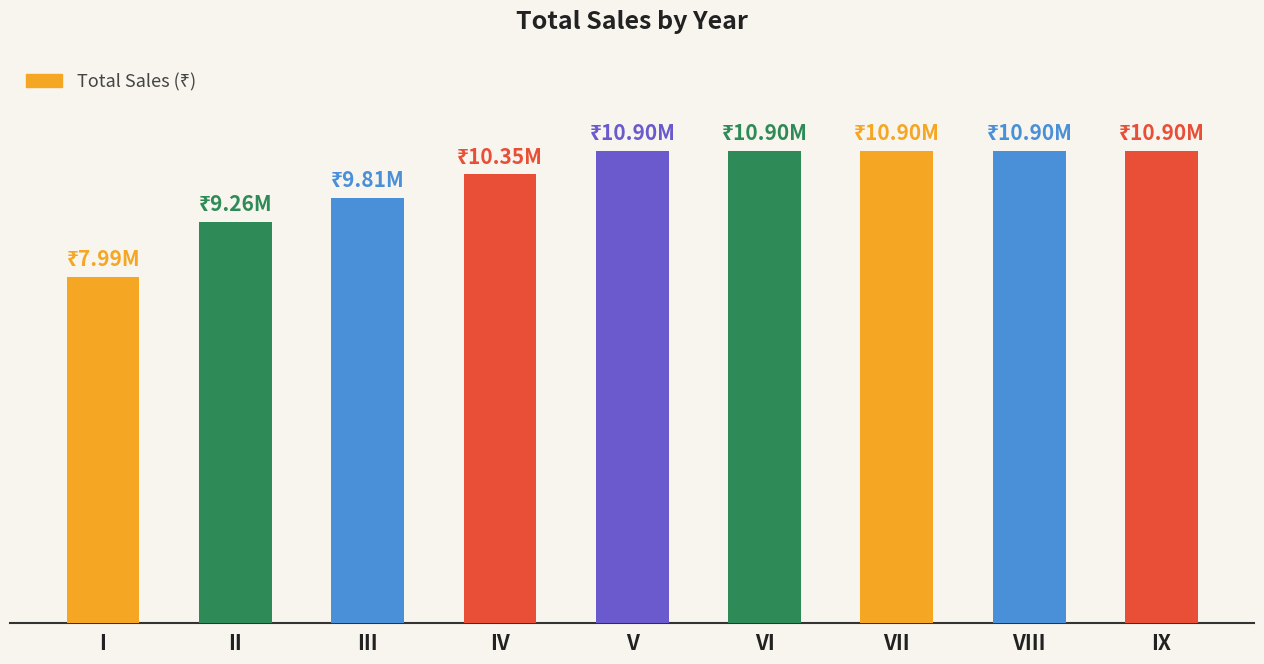

Approximately how many times larger is the value at III compared to VI?

0.9